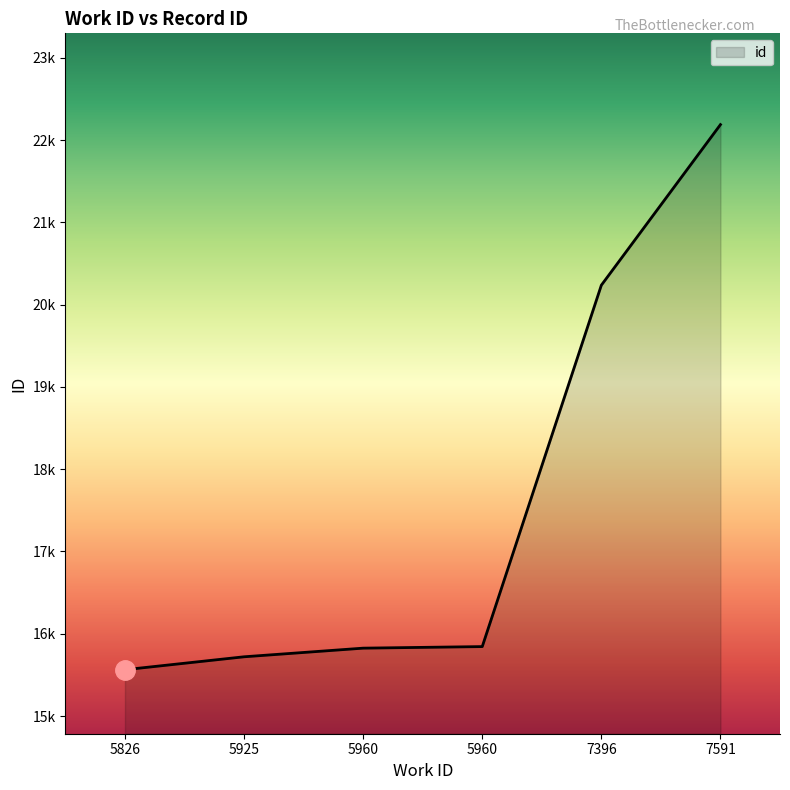

Which category has the highest value across all series?

7591